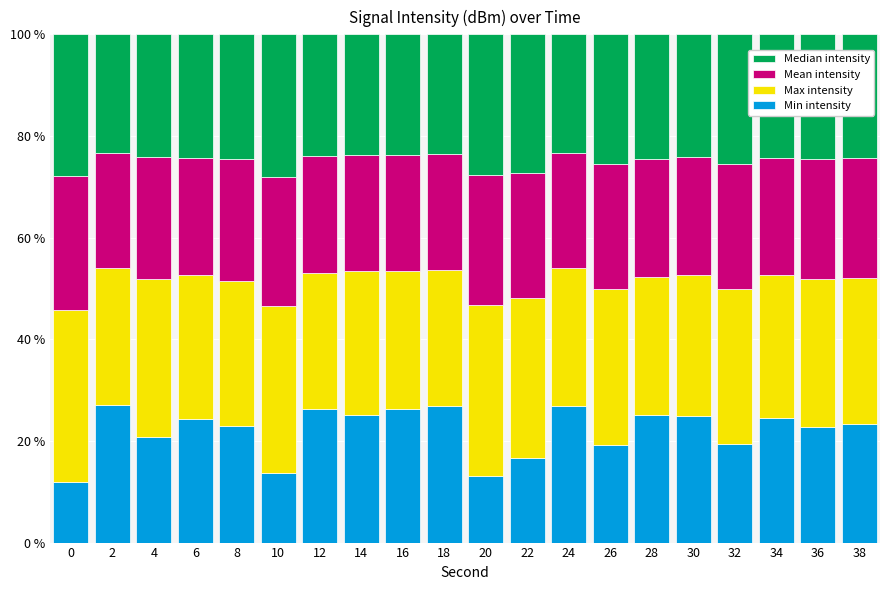

What is the highest value of the Min intensity series?

27.1